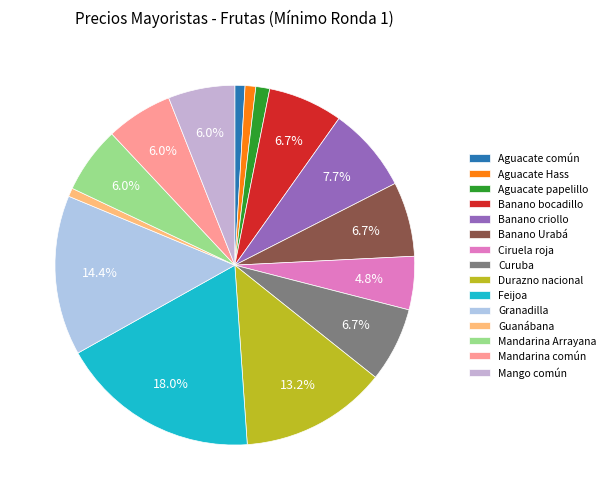

What is the change in value from Banano Urabá to Mandarina Arrayana?

-3000